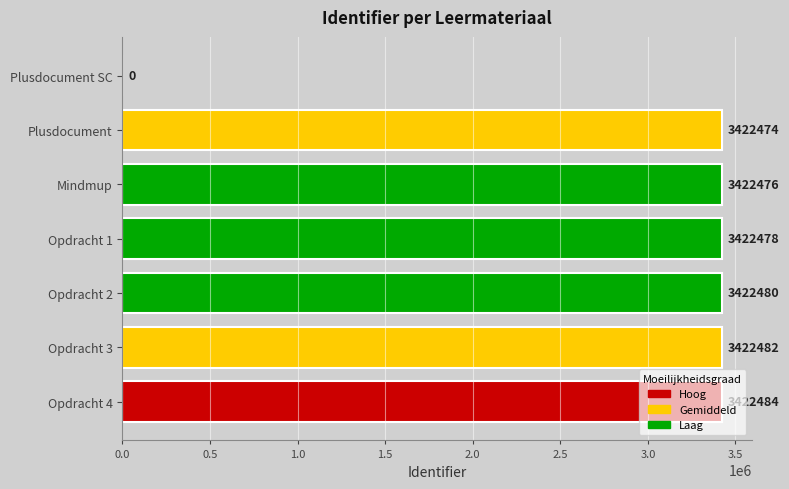

The chart shows a value of 0 at Plusdocument SC. True or false?

True